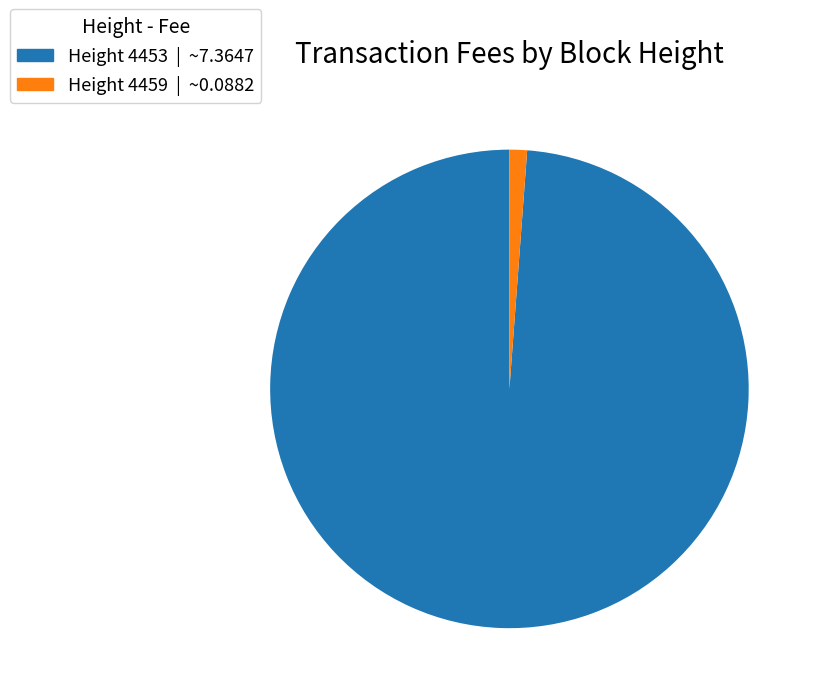

Is there any slice that represents more than half of the pie?

Yes